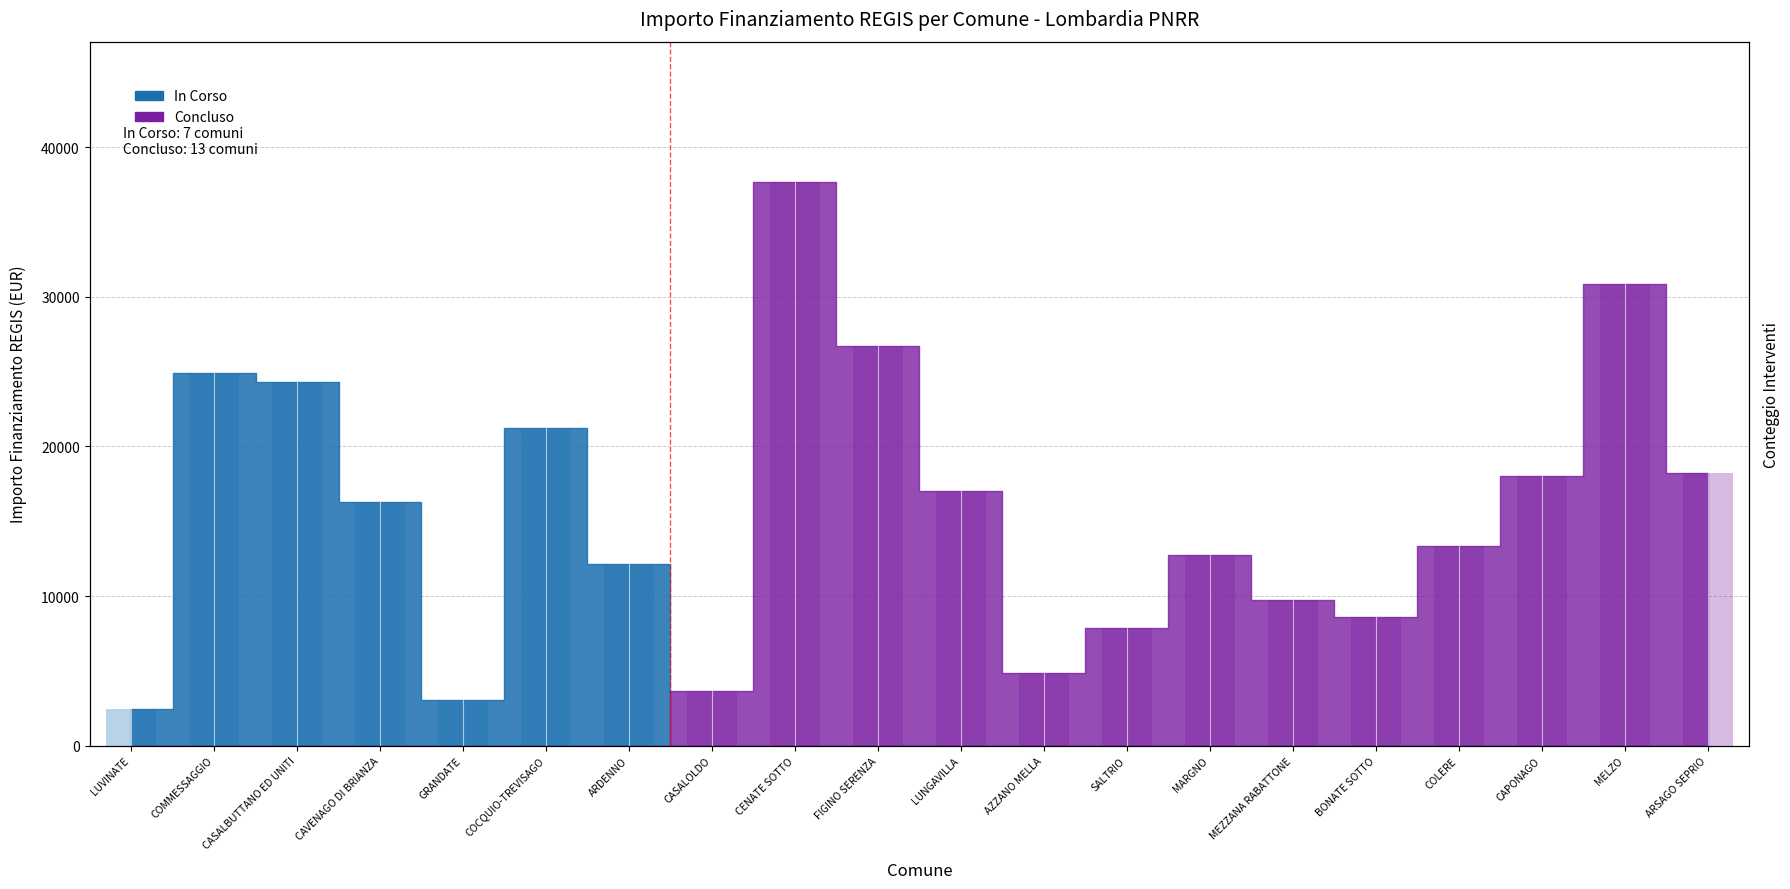

At which label is the value closest to 13657?

ARDENNO